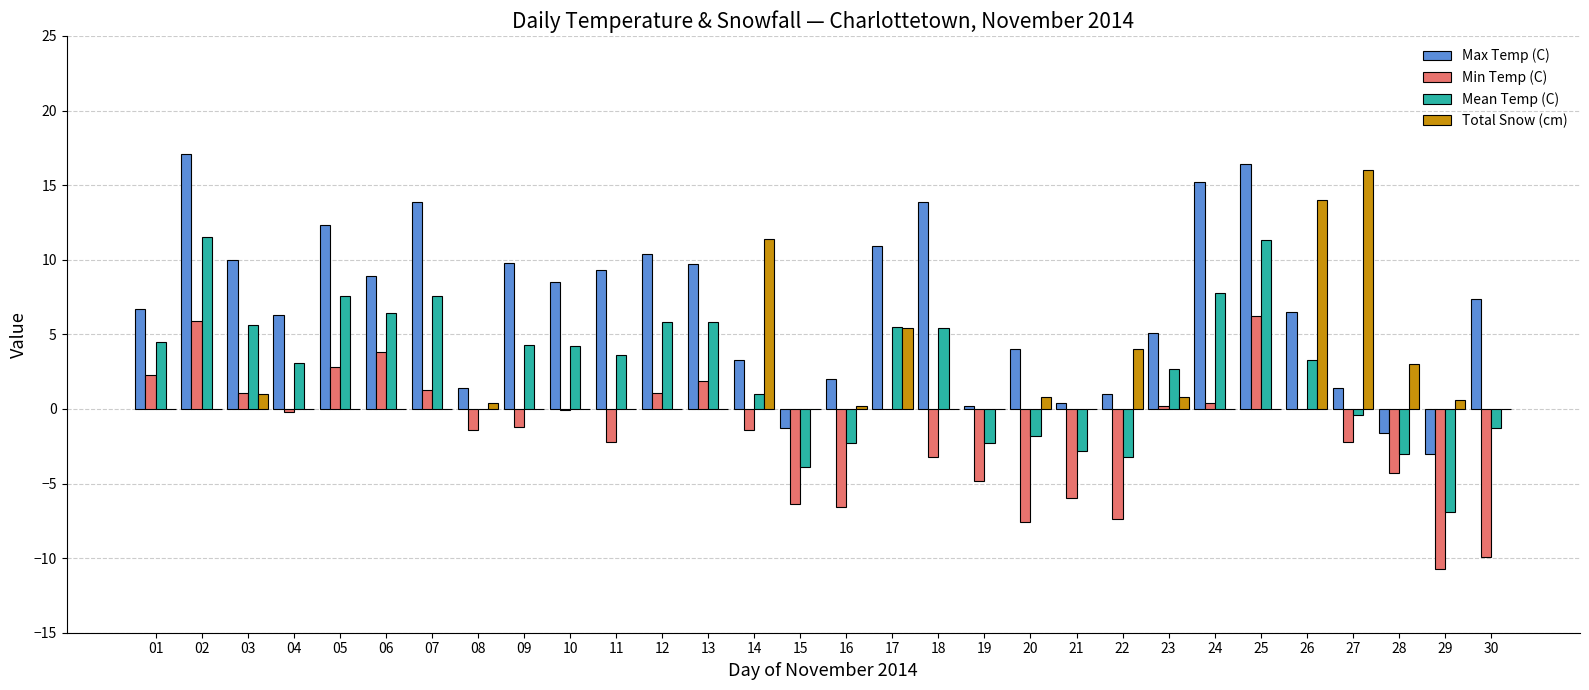

What is the maximum value for Total Snow (cm)?

16.0